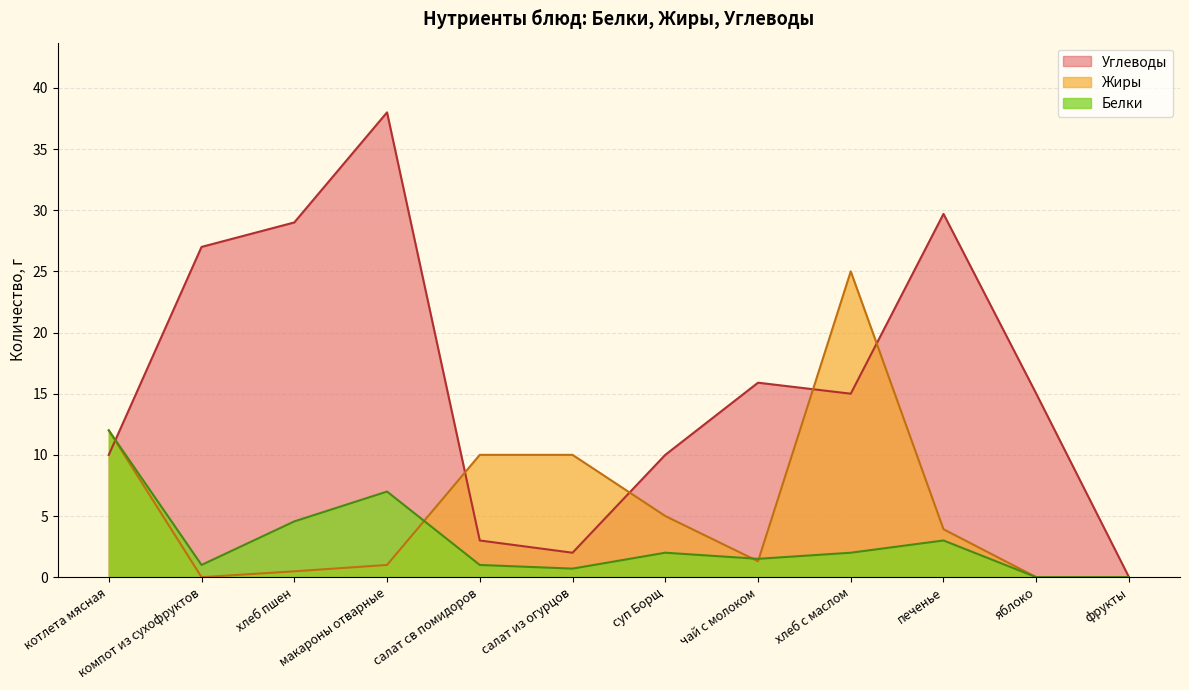

At which category does the chart reach its minimum across all series?

яблоко